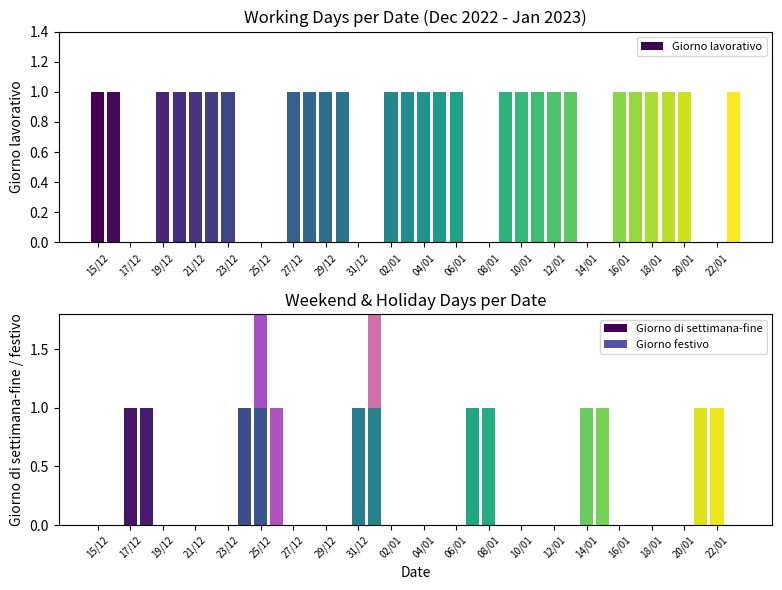

What is the sum of all Giorno lavorativo values?

27